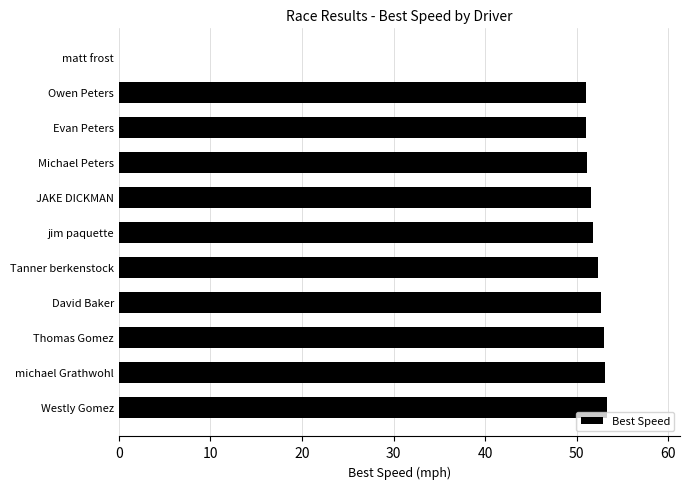

What is the approximate value at Westly Gomez?

53.3